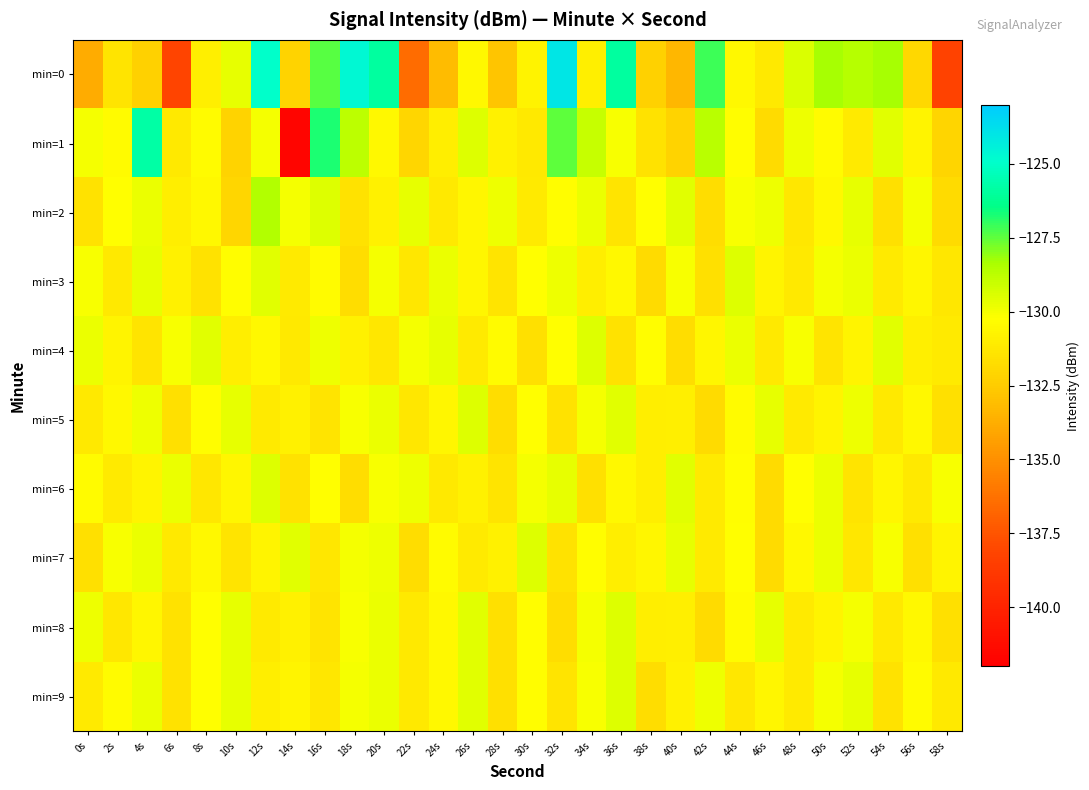

Which category has the lowest value across all series?

14s